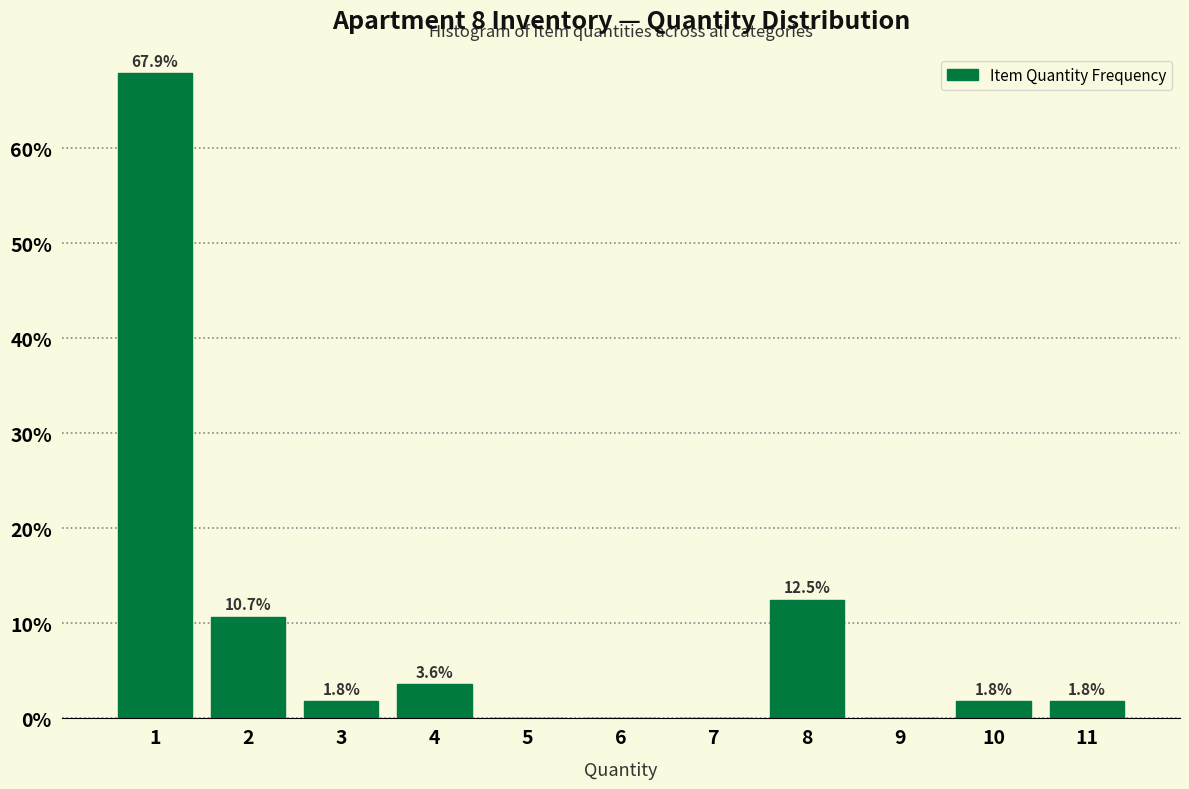

Over which range of the x-axis is the bar tallest?

0.5 to 1.5